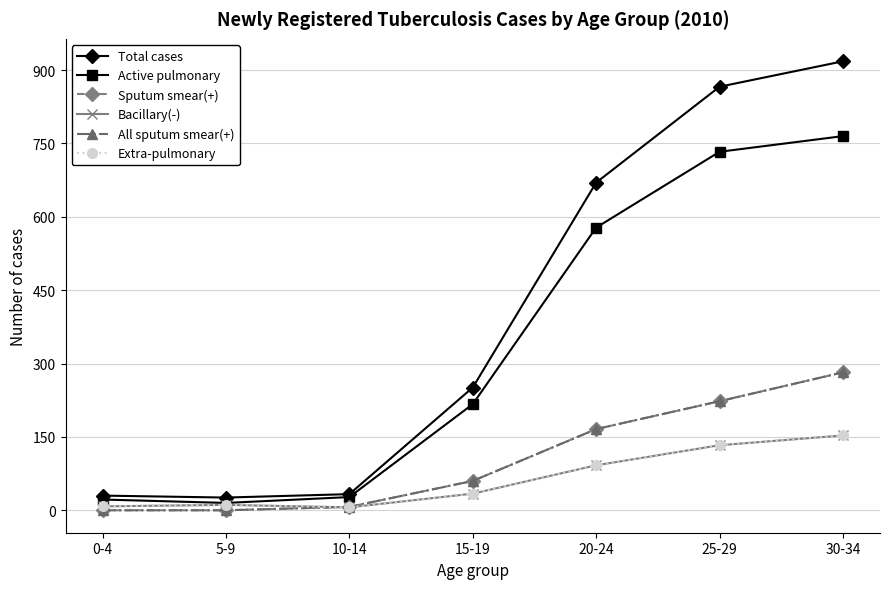

Reading left to right, what are all the values shown in this chart?

Total cases: 0-4=30	5-9=26	10-14=33	15-19=251	20-24=670	25-29=866	30-34=918
Active pulmonary: 0-4=22	5-9=15	10-14=27	15-19=217	20-24=578	25-29=733	30-34=765
Sputum smear(+): 0-4=0	5-9=0	10-14=7	15-19=60	20-24=166	25-29=223	30-34=282
Bacillary(-): 0-4=8	5-9=11	10-14=6	15-19=34	20-24=92	25-29=133	30-34=153
All sputum smear(+): 0-4=0	5-9=0	10-14=7	15-19=60	20-24=166	25-29=223	30-34=282
Extra-pulmonary: 0-4=8	5-9=11	10-14=6	15-19=34	20-24=92	25-29=133	30-34=153